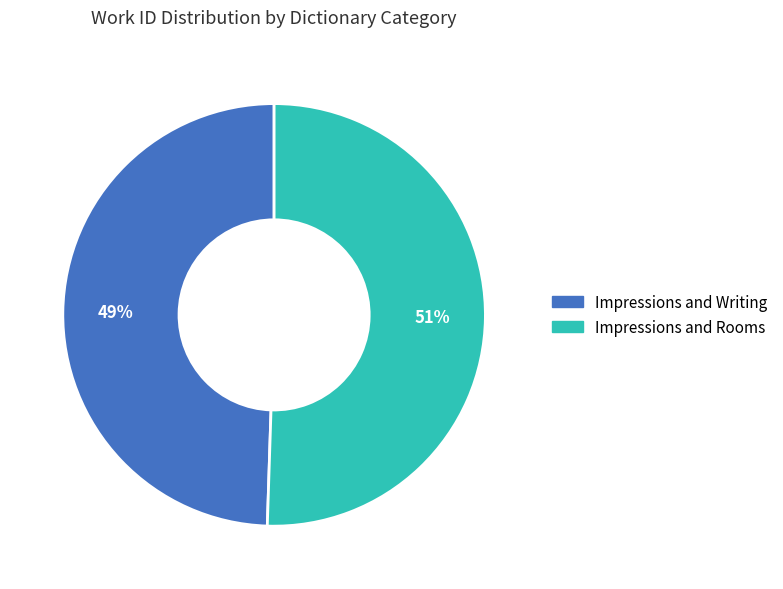

What is the largest slice in the pie chart?

Impressions and Rooms